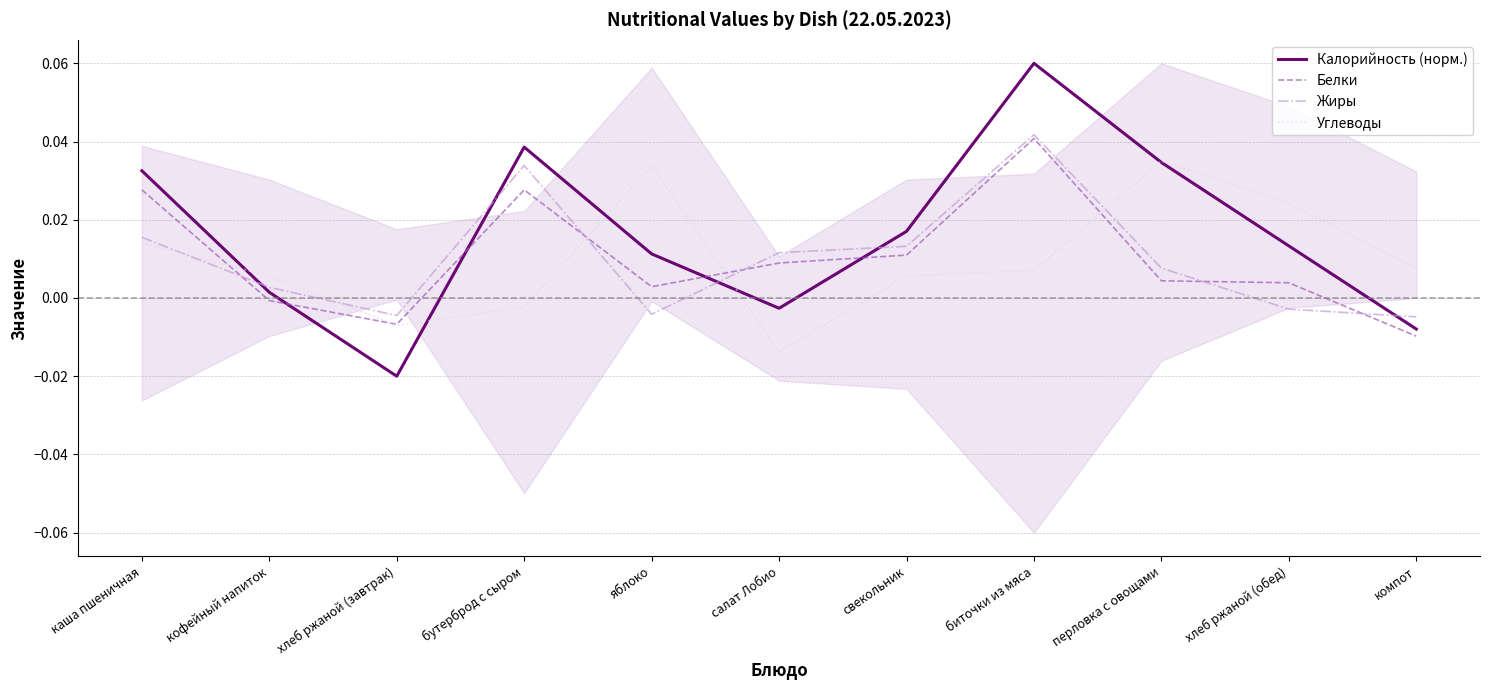

How many lines are shown in the chart?

4